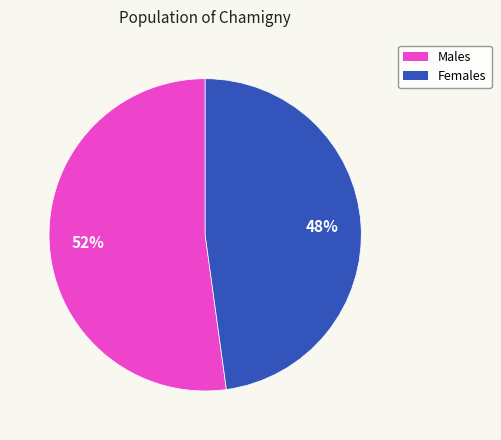

To the nearest percent, what is the difference between the largest and smallest slice percentages?

4%